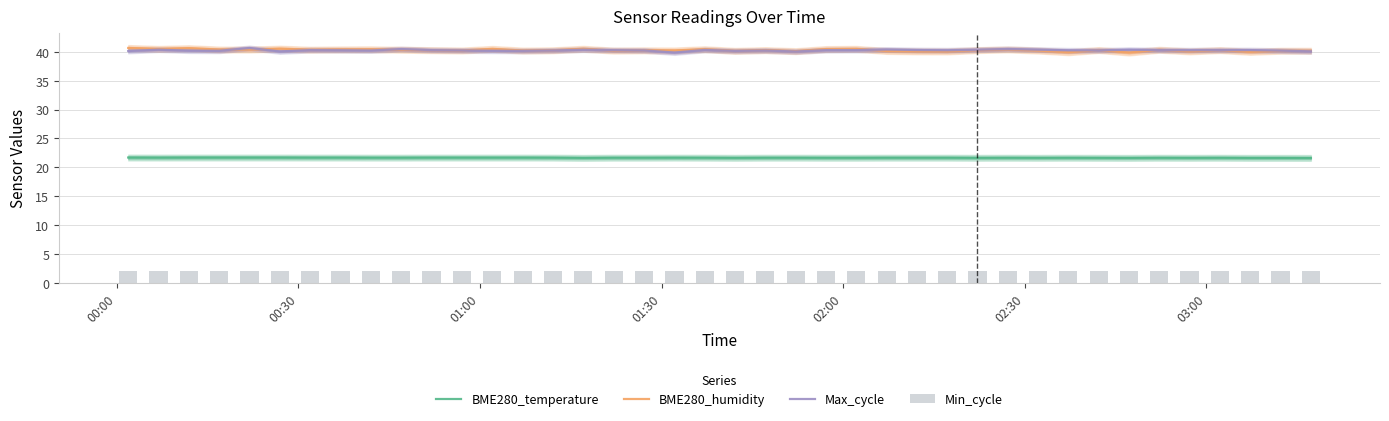

Rank the series by their maximum value, from lowest to highest.

Min_cycle, BME280_temperature, BME280_humidity, Max_cycle